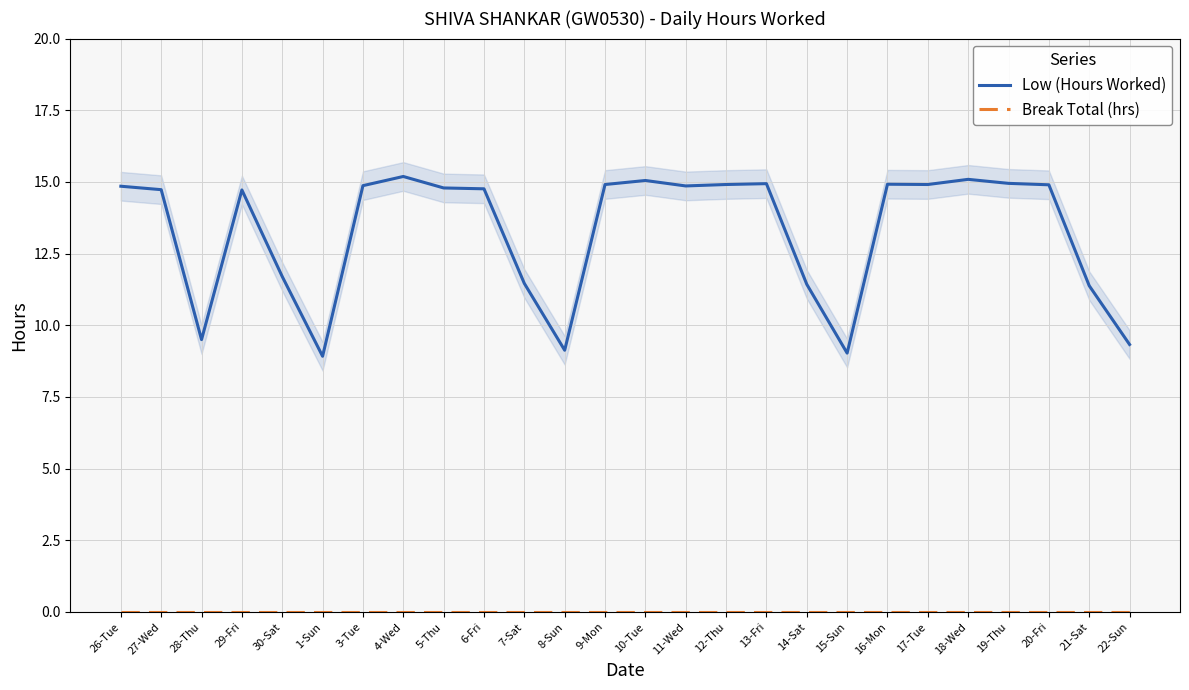

What is the difference between the maximum and minimum values in the Low (Hours Worked) series?

6.3